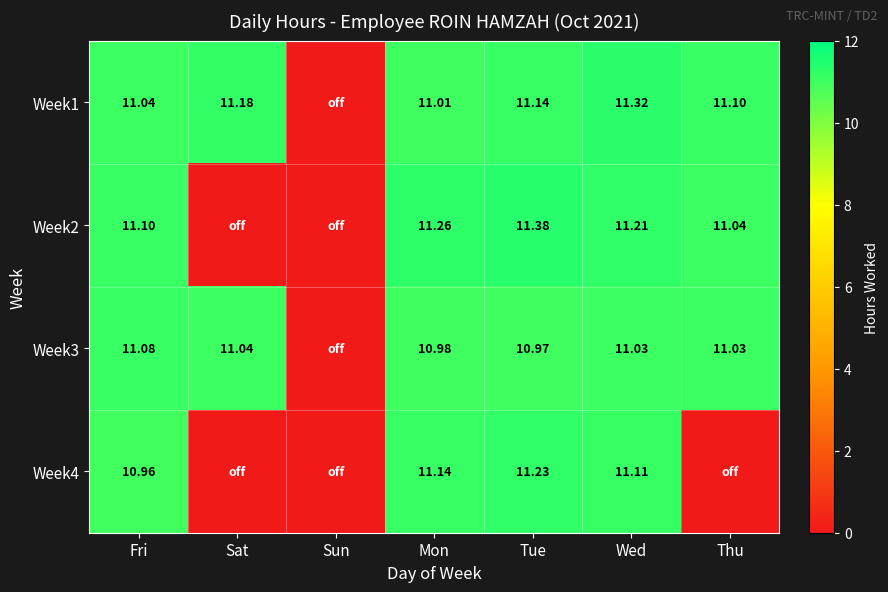

The value of Week1 at Mon is 18.2. True or false?

False